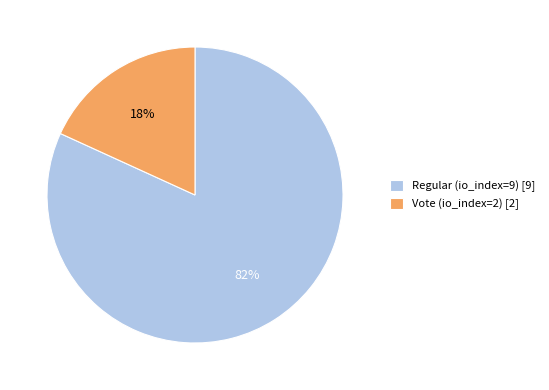

Is it true that Vote (io_index=2) is 18% of the pie?

True